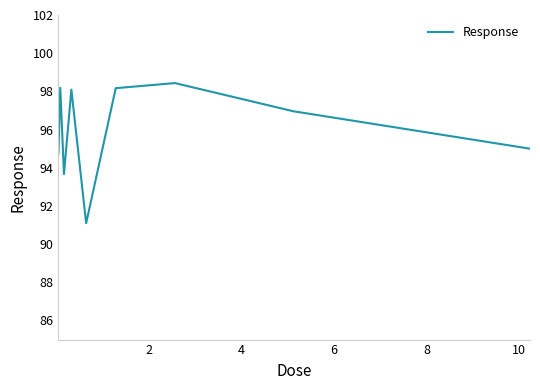

What is the greatest value displayed?

98.4